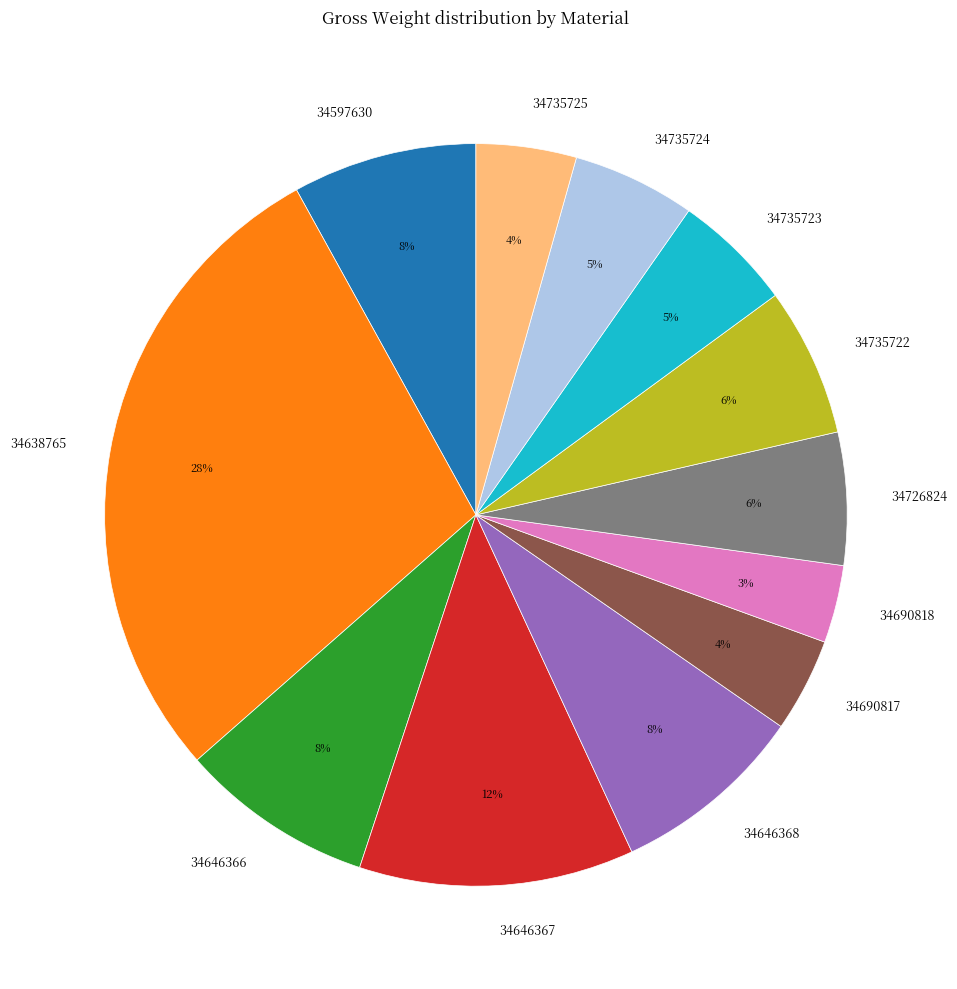

What percentage is the 34646367 slice, to the nearest percent?

12%